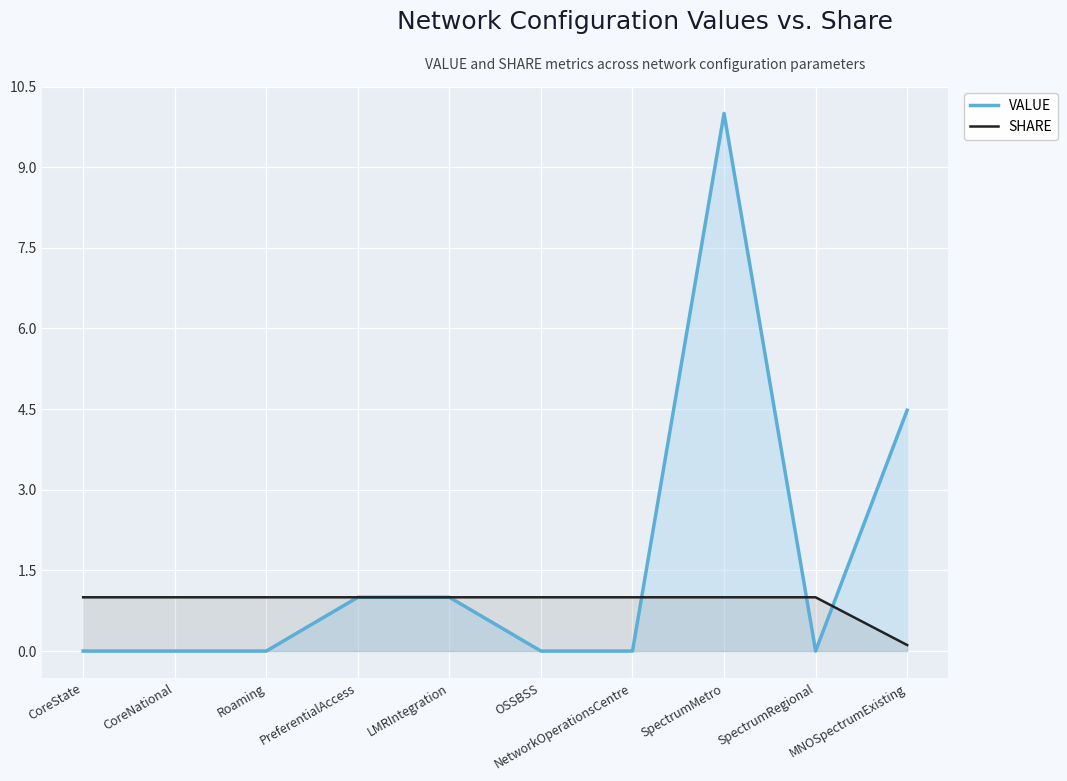

What position from the right is CoreState?

10